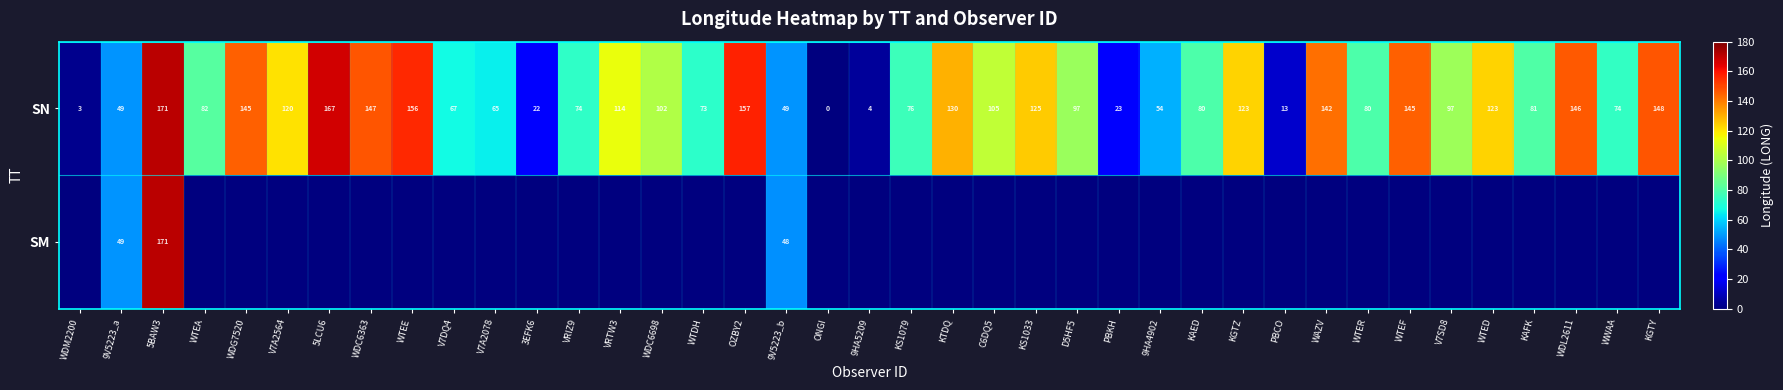

True or false: SN has a value of 88.0 at V7A2078.

False